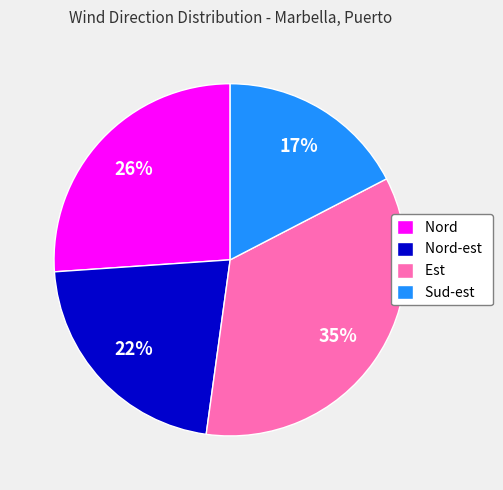

How many slices are in this pie chart?

4